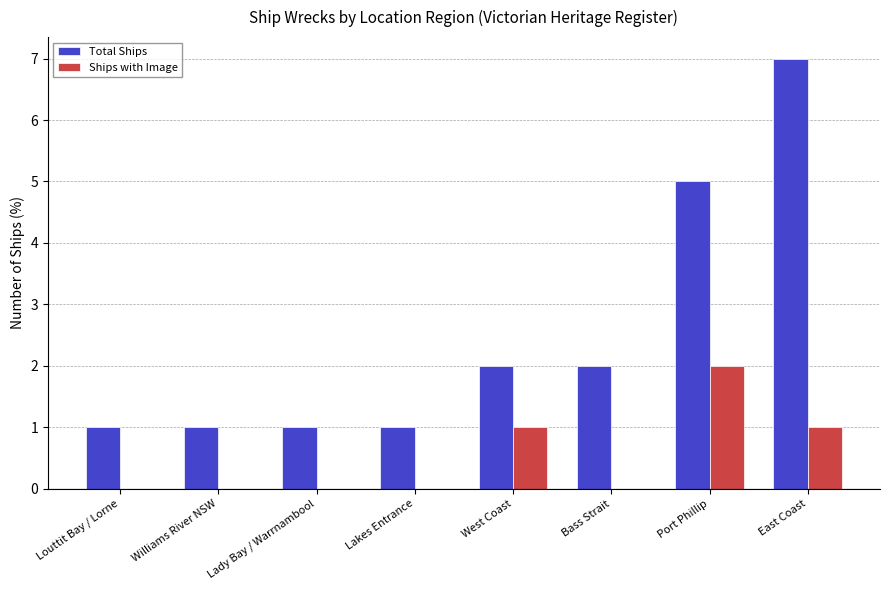

Count the number of categories in the chart.

8